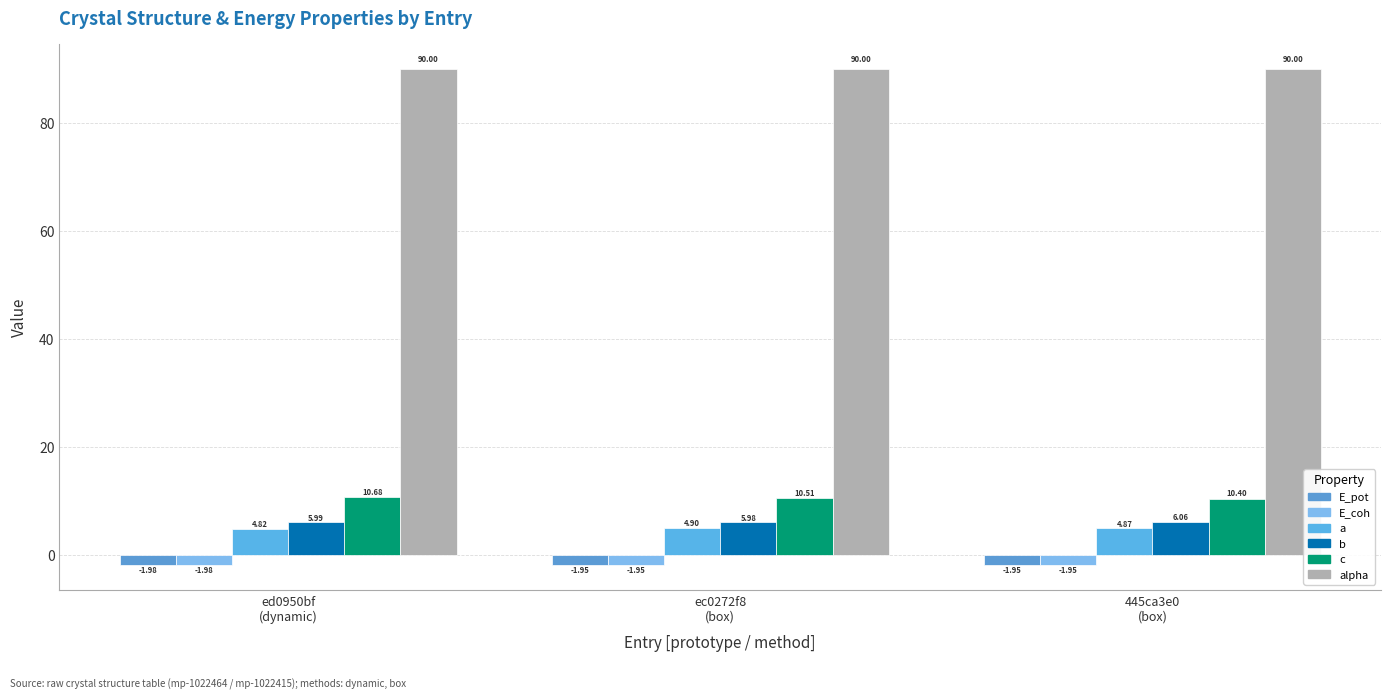

What is the difference between the maximum and second lowest values in the b series?

0.1